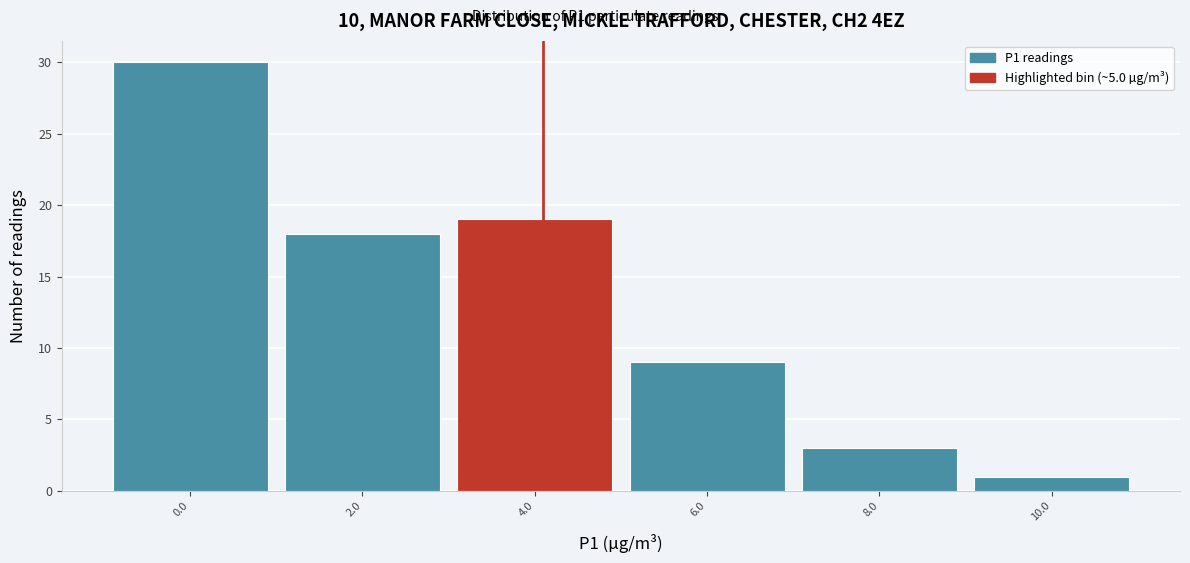

Reading left to right, transcribe all the data shown in this chart.

30	18	19	9	3	1